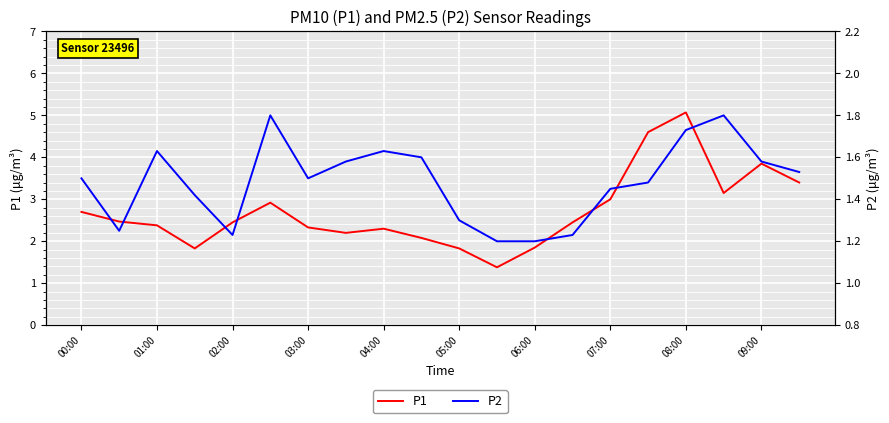

What is the spread (max minus min) of values at 17?

1.3